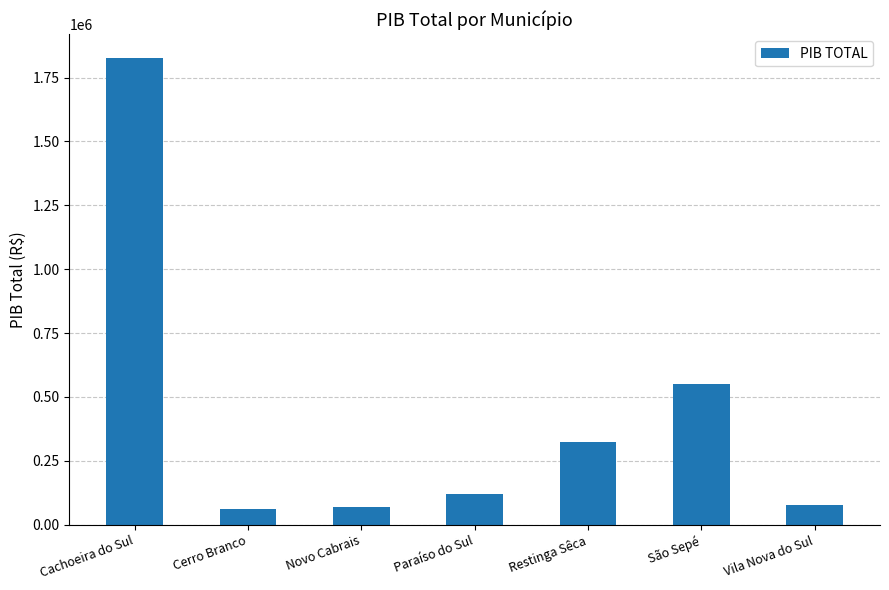

What is the greatest value displayed?

1828073.7